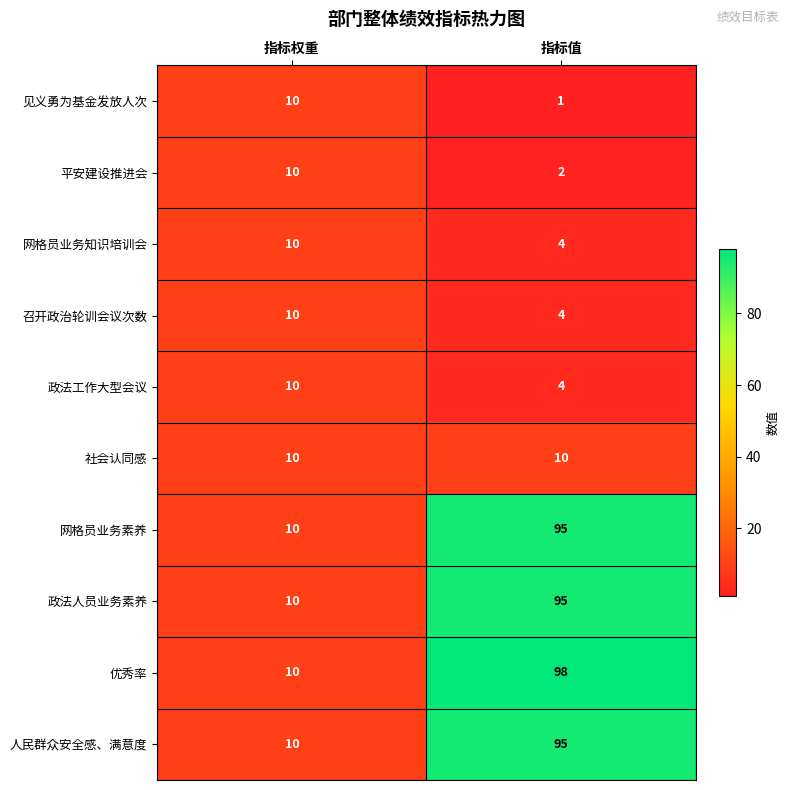

At how many categories does at least one series exceed 89?

1